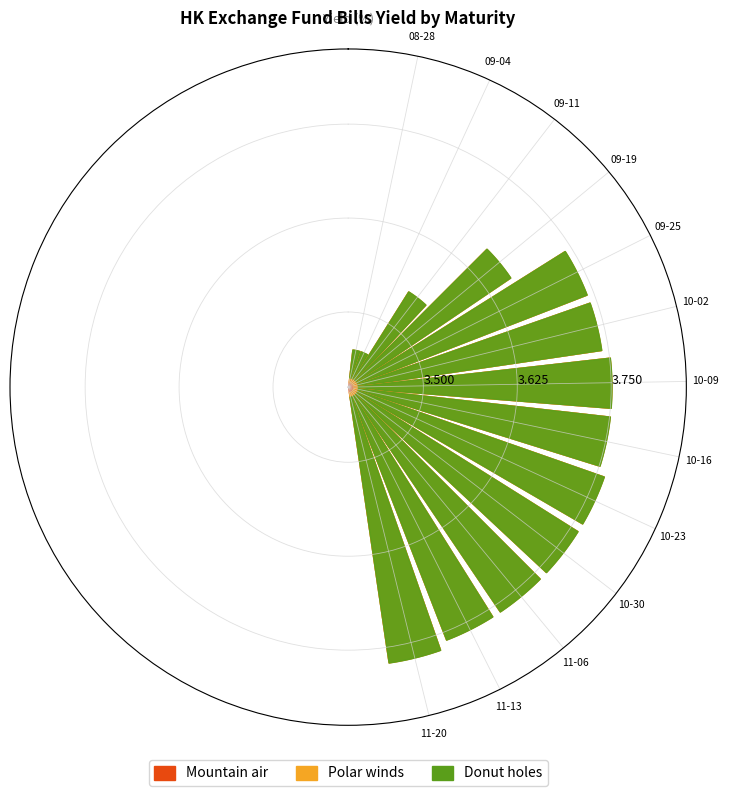

True or false: Polar winds has more than 1 interior local peaks.

False